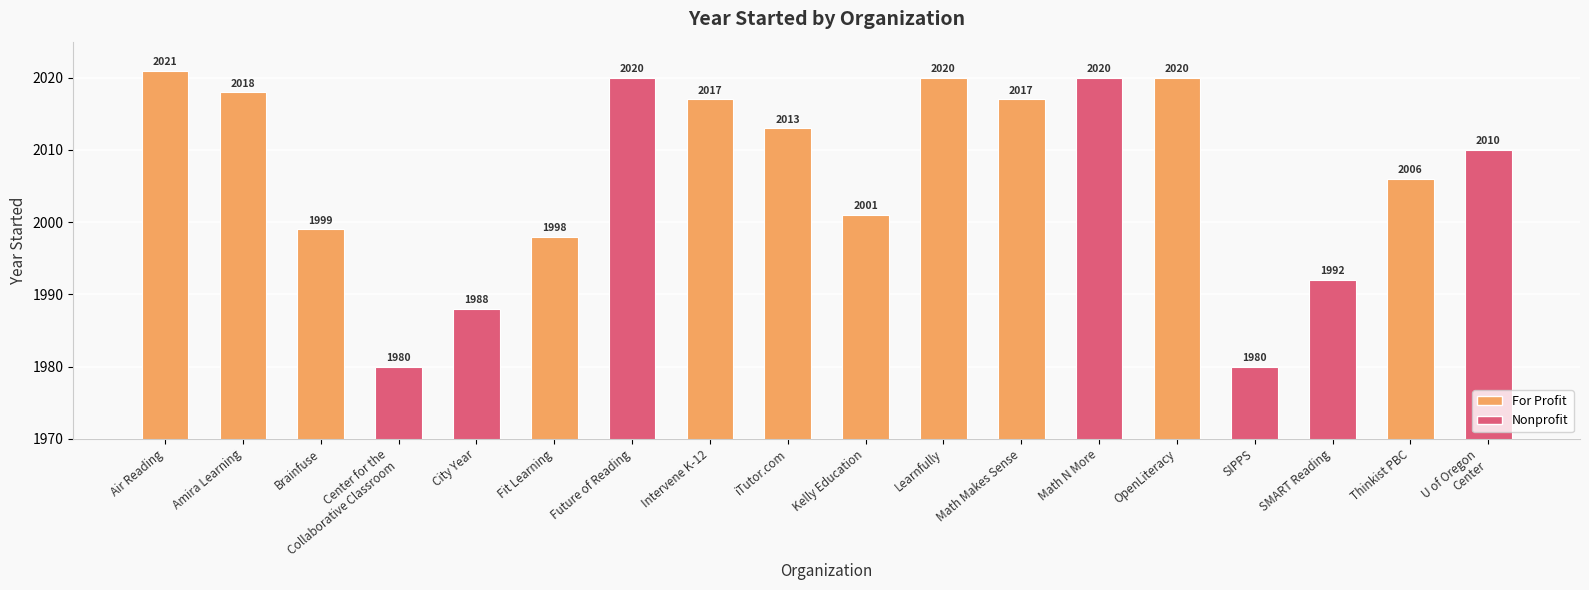

Reading left to right, transcribe all the data shown in this chart.

Air Reading=2021	Amira Learning=2018	Brainfuse=1999	Center for the
Collaborative Classroom=1980	City Year=1988	Fit Learning=1998	Future of Reading=2020	Intervene K-12=2017	iTutor.com=2013	Kelly Education=2001	Learnfully=2020	Math Makes Sense=2017	Math N More=2020	OpenLiteracy=2020	SIPPS=1980	SMART Reading=1992	Thinkist PBC=2006	U of Oregon
Center=2010